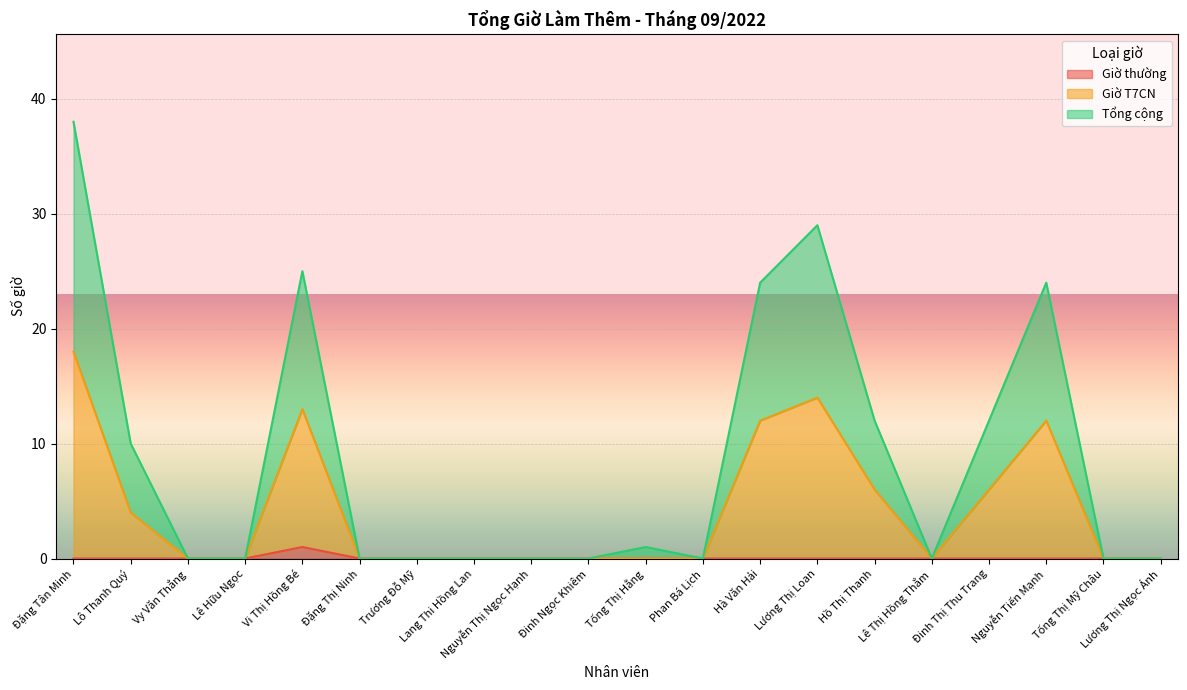

Reading right to left, list all the values displayed in this chart.

Giờ thường: 0	0	0	0	0	0	0	0	0	0	0	0	0	0	0	1	0	0	0	0
Giờ T7CN: 0	0	12	6	0	6	14	12	0	0	0	0	0	0	0	13	0	0	4	18
Tổng cộng: 0	0	24	12	0	12	29	24	0	1	0	0	0	0	0	25	0	0	10	38